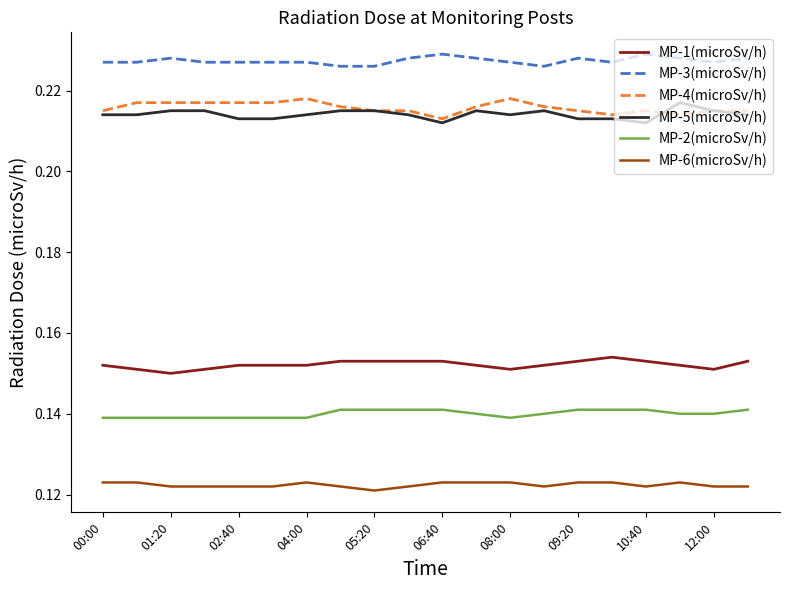

True or false: MP-1(microSv/h) and MP-3(microSv/h) cross at least once.

False